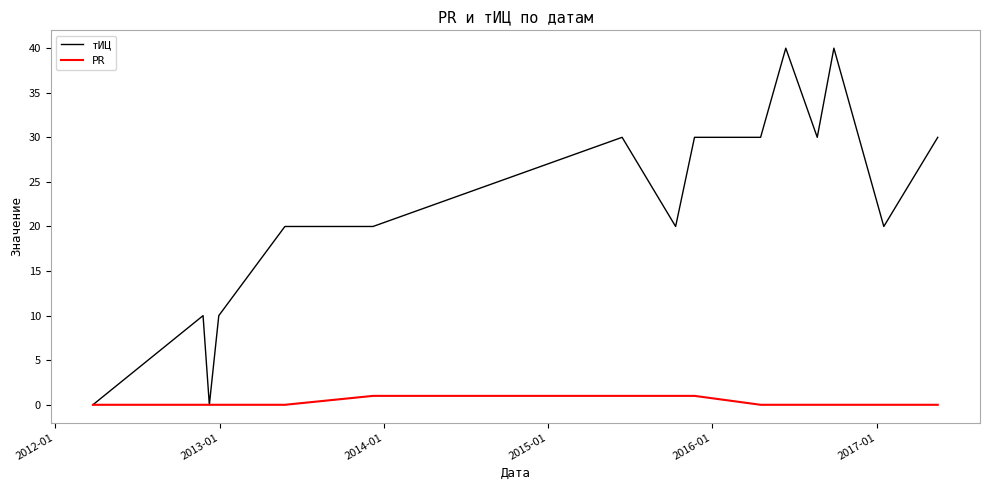

Which series has the largest total across all categories?

тИЦ